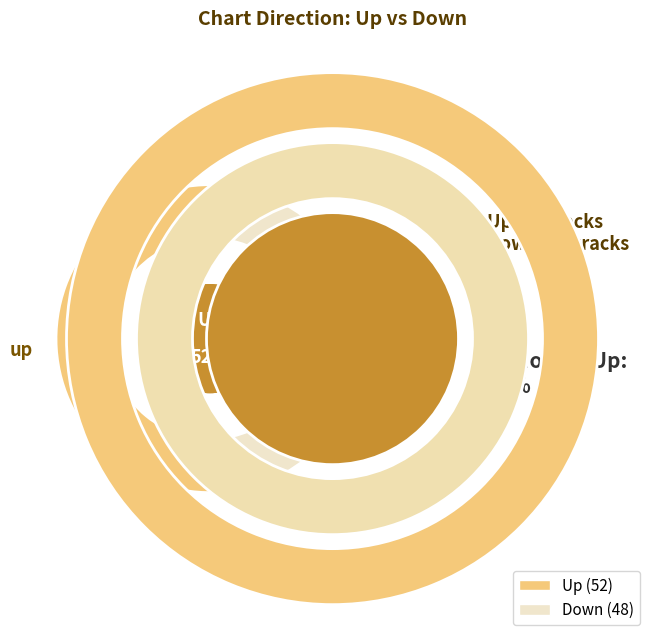

Rank the categories by value from highest to lowest.

up, down